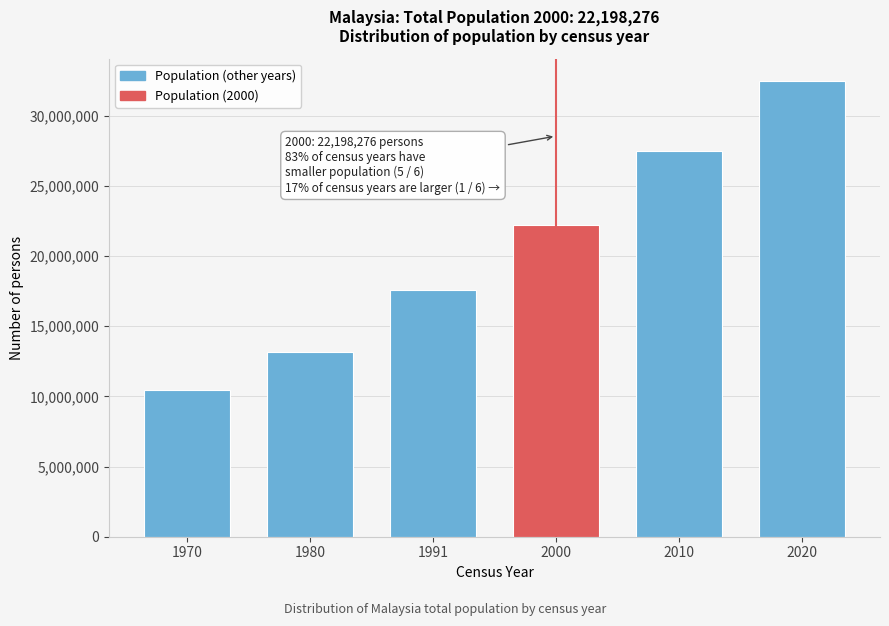

Reading left to right, what are all the values shown in this chart?

10439430	13136109	17563420	22198276	27484596	32447385